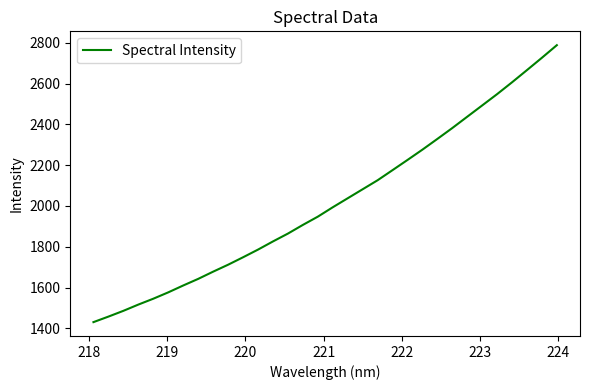

What is the difference between the maximum and minimum values?

1357.2